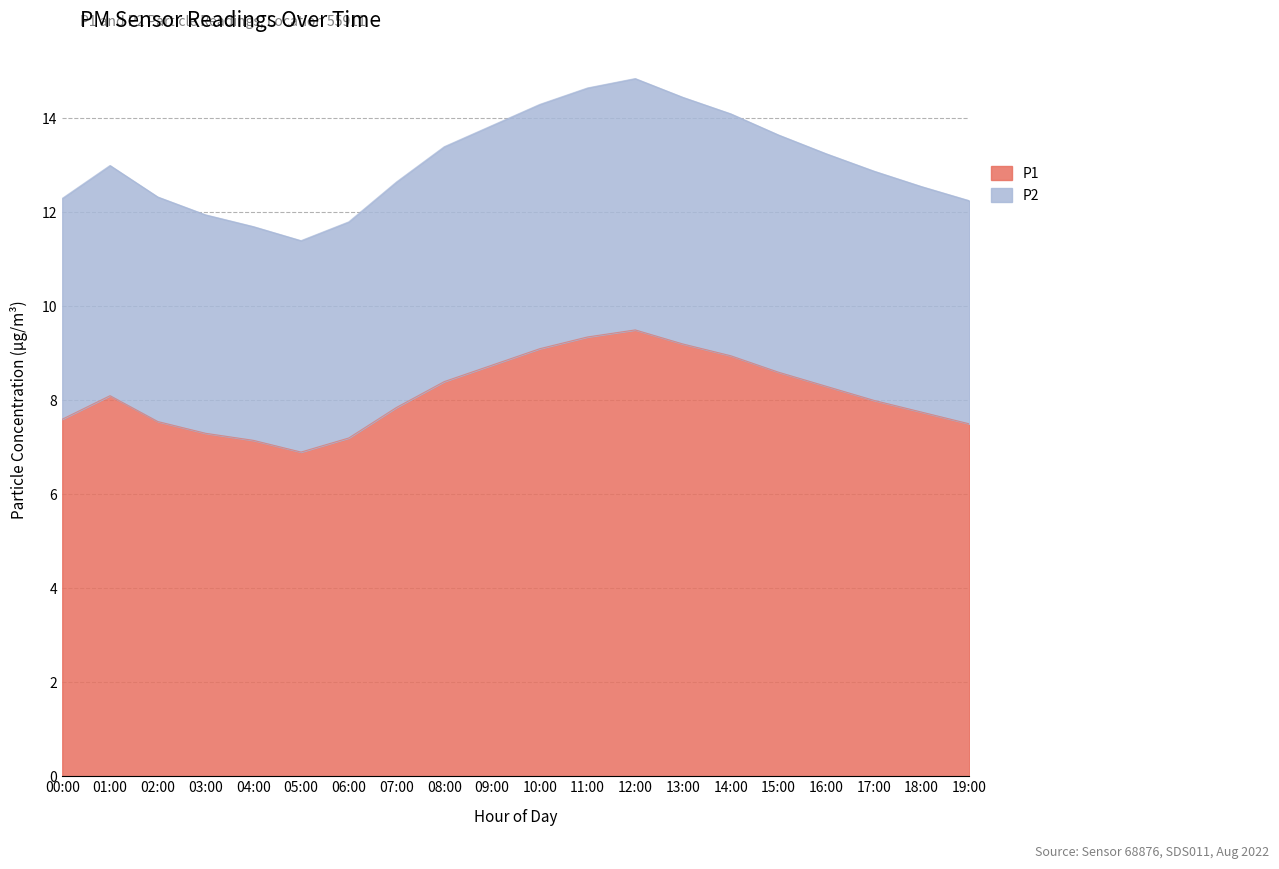

What is the sum of all P1 values?

163.1